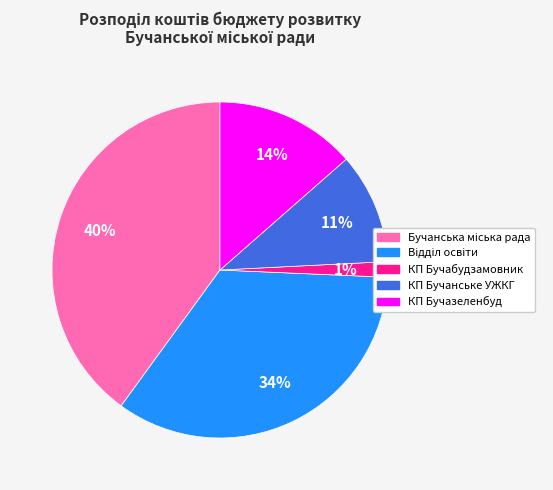

Is there any slice that represents more than half of the pie?

No